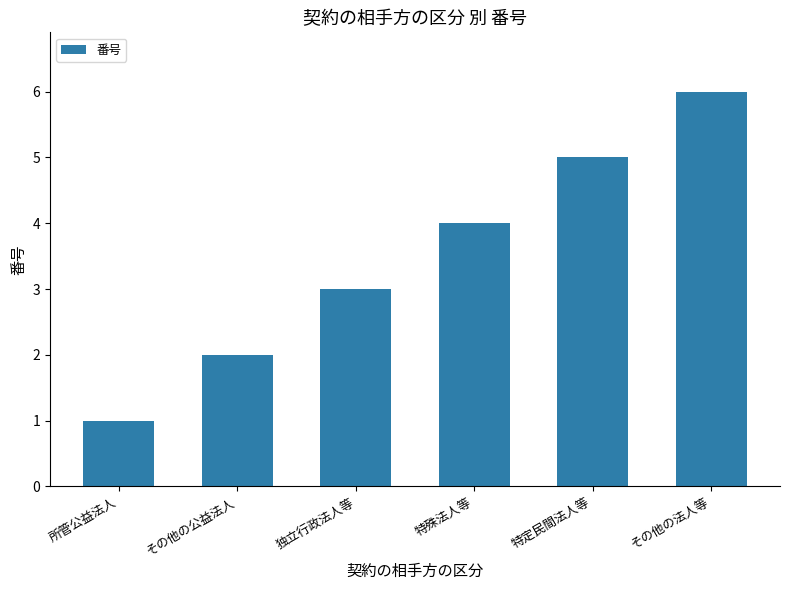

What is the smallest value displayed?

1